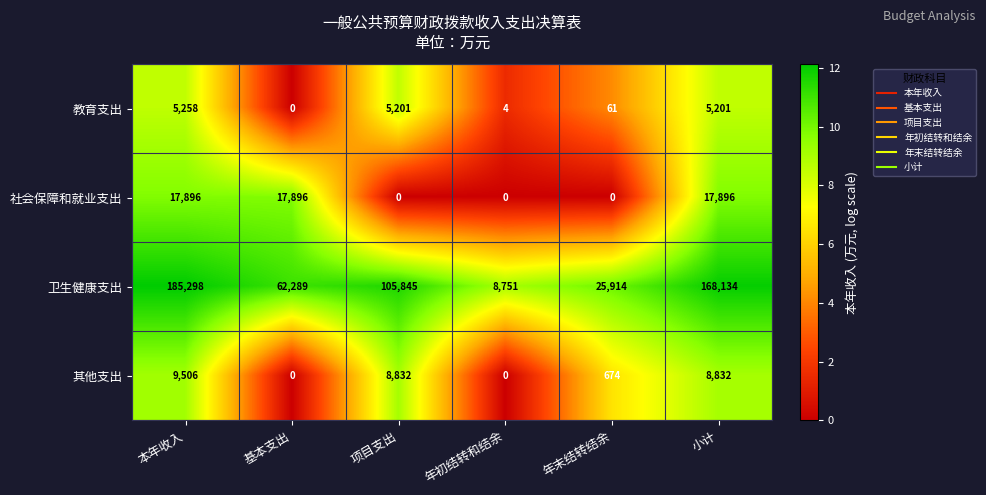

Which series has the widest spread of values?

卫生健康支出